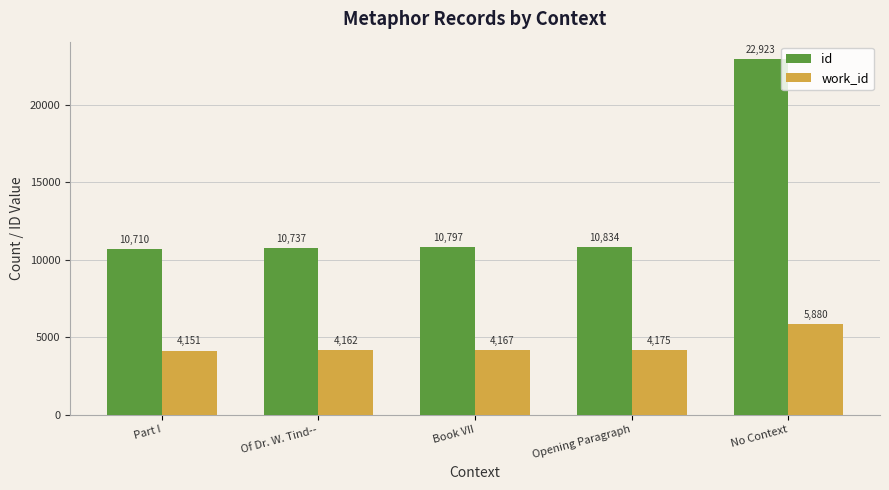

True or false: work_id has a value of 2055 at Book VII.

False